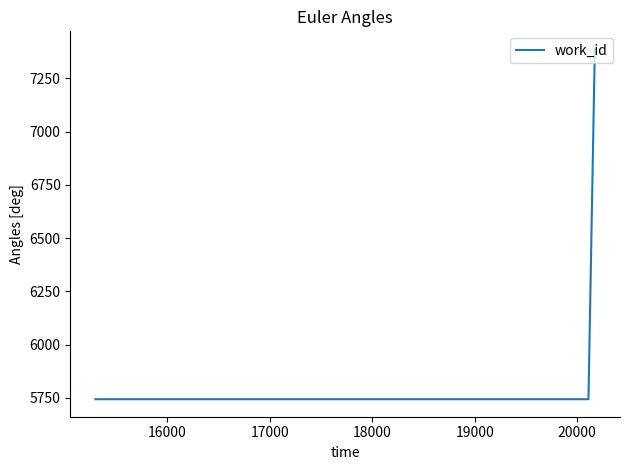

True or false: the data has more than 2 interior local peaks.

False